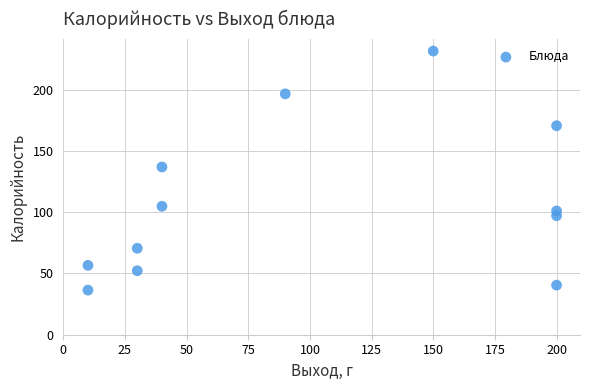

What Y value in the scatter plot is closest to 133?

136.8